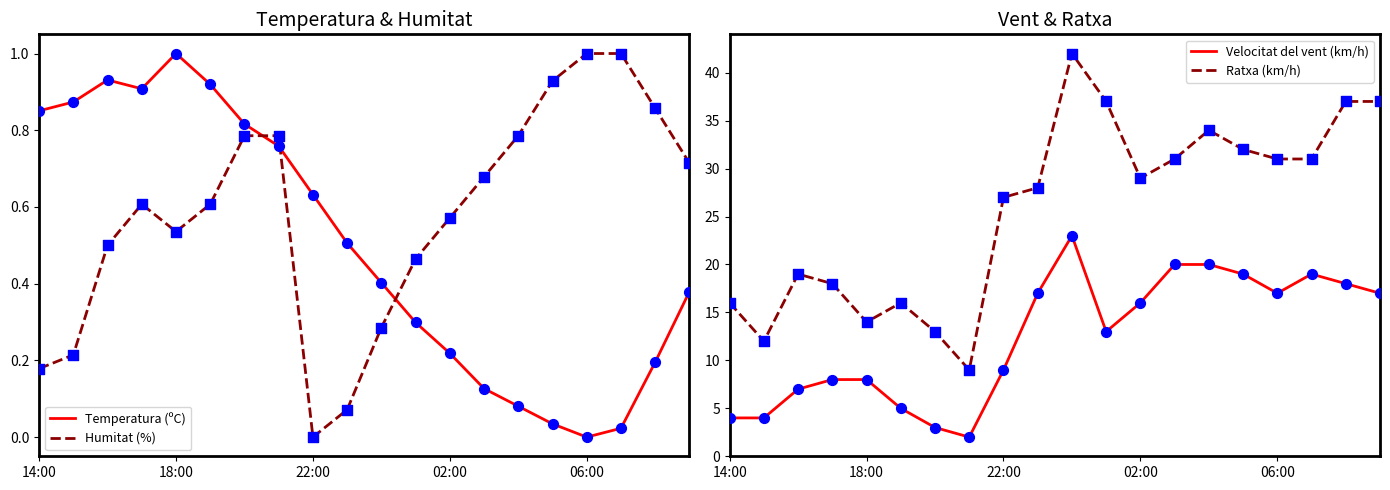

Is the value of Humitat (%) at 15 greater than the value of Ratxa (km/h) at 11?

No